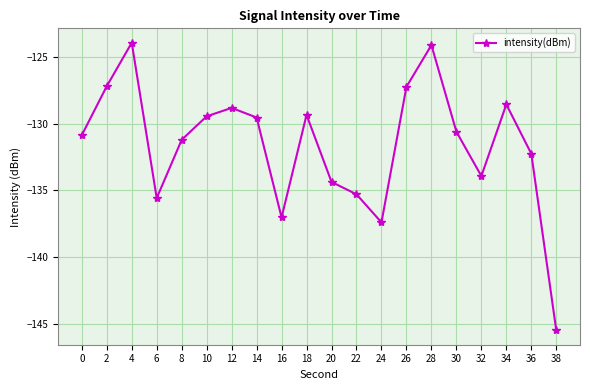

What is the sum of all values?

-2632.3